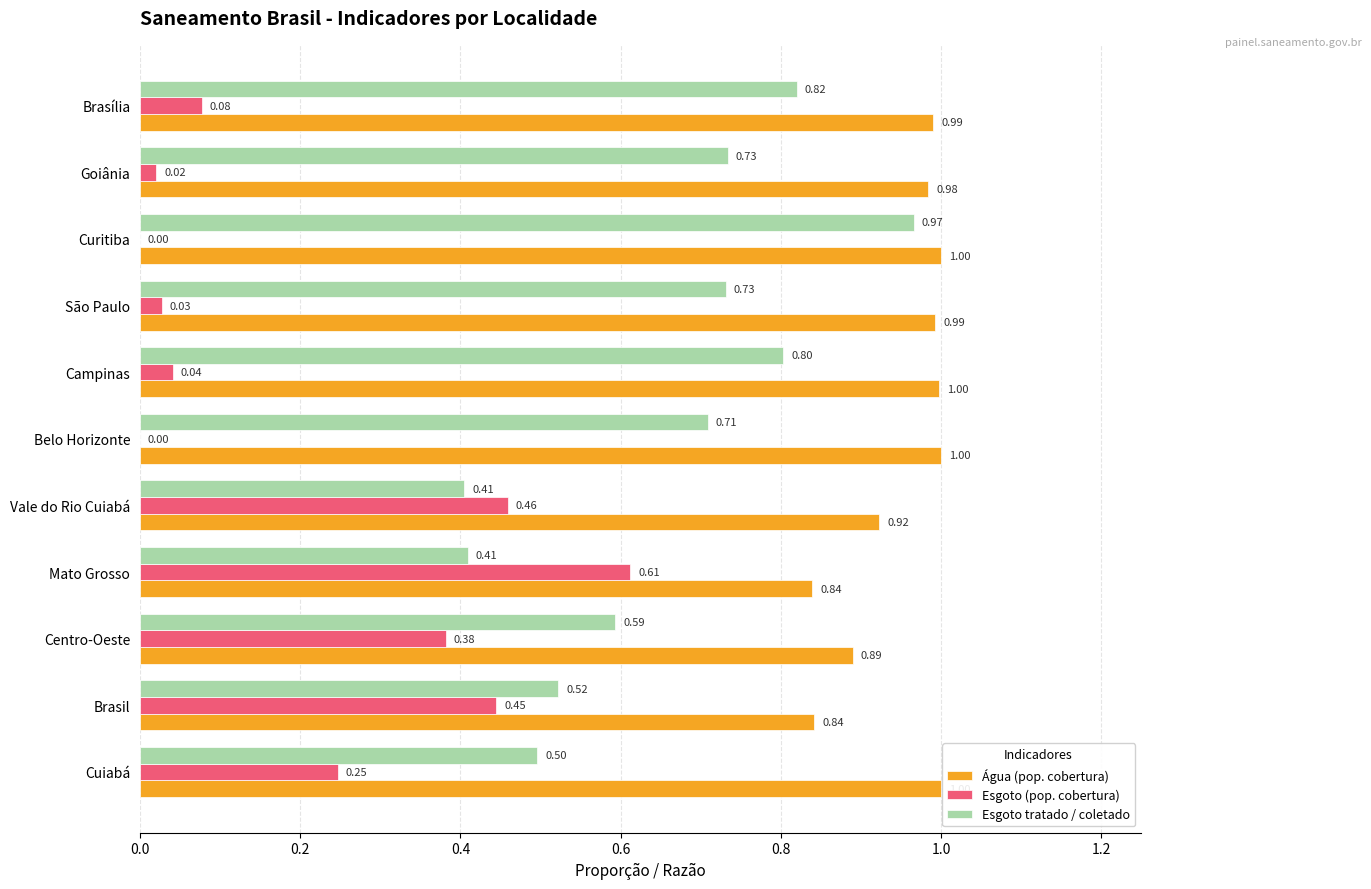

What is the total value across all series at São Paulo?

1.8